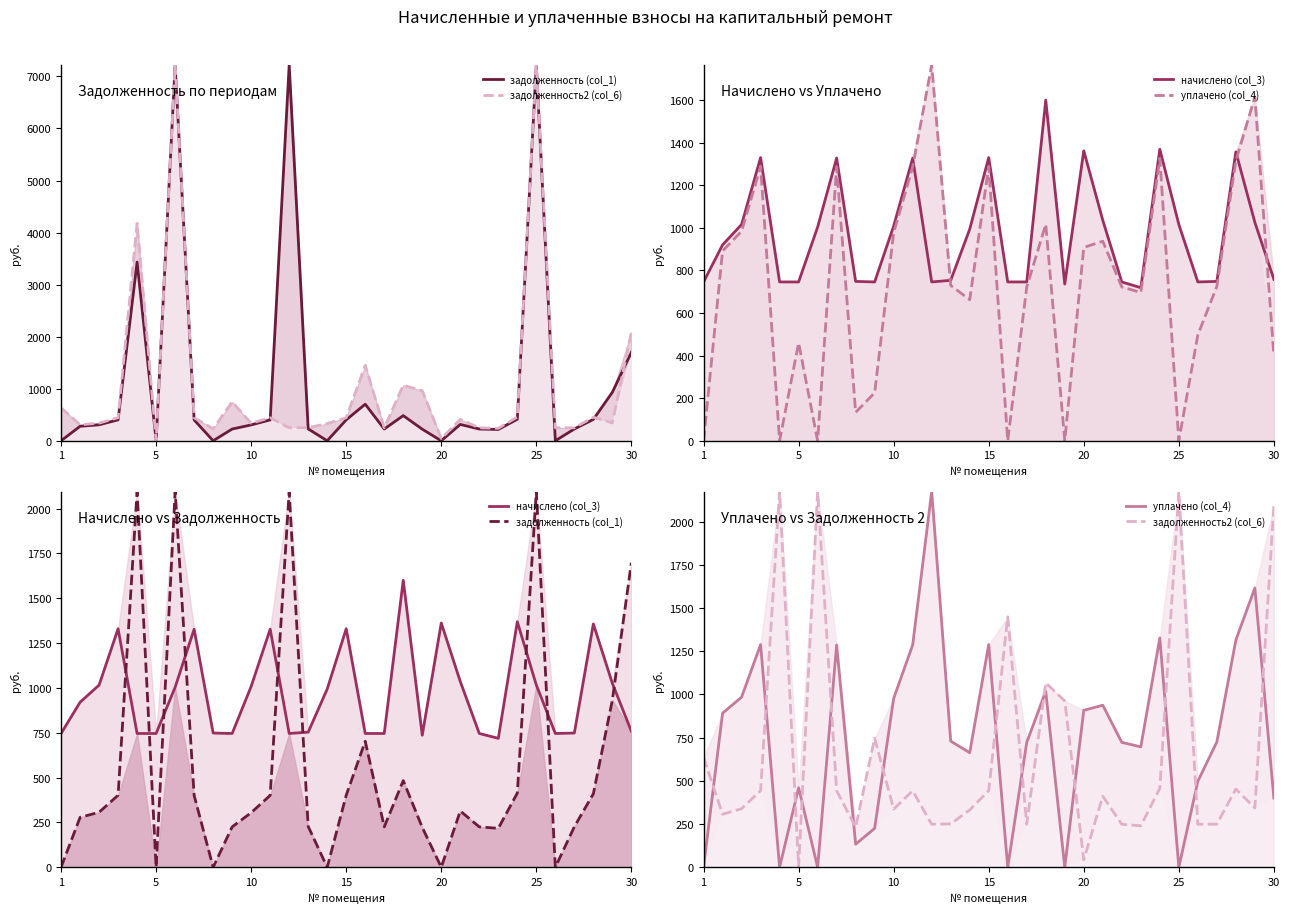

Rank the series by their average value, from highest to lowest.

начислено (col_3), уплачено (col_4), задолженность2 (col_6), задолженность (col_1)